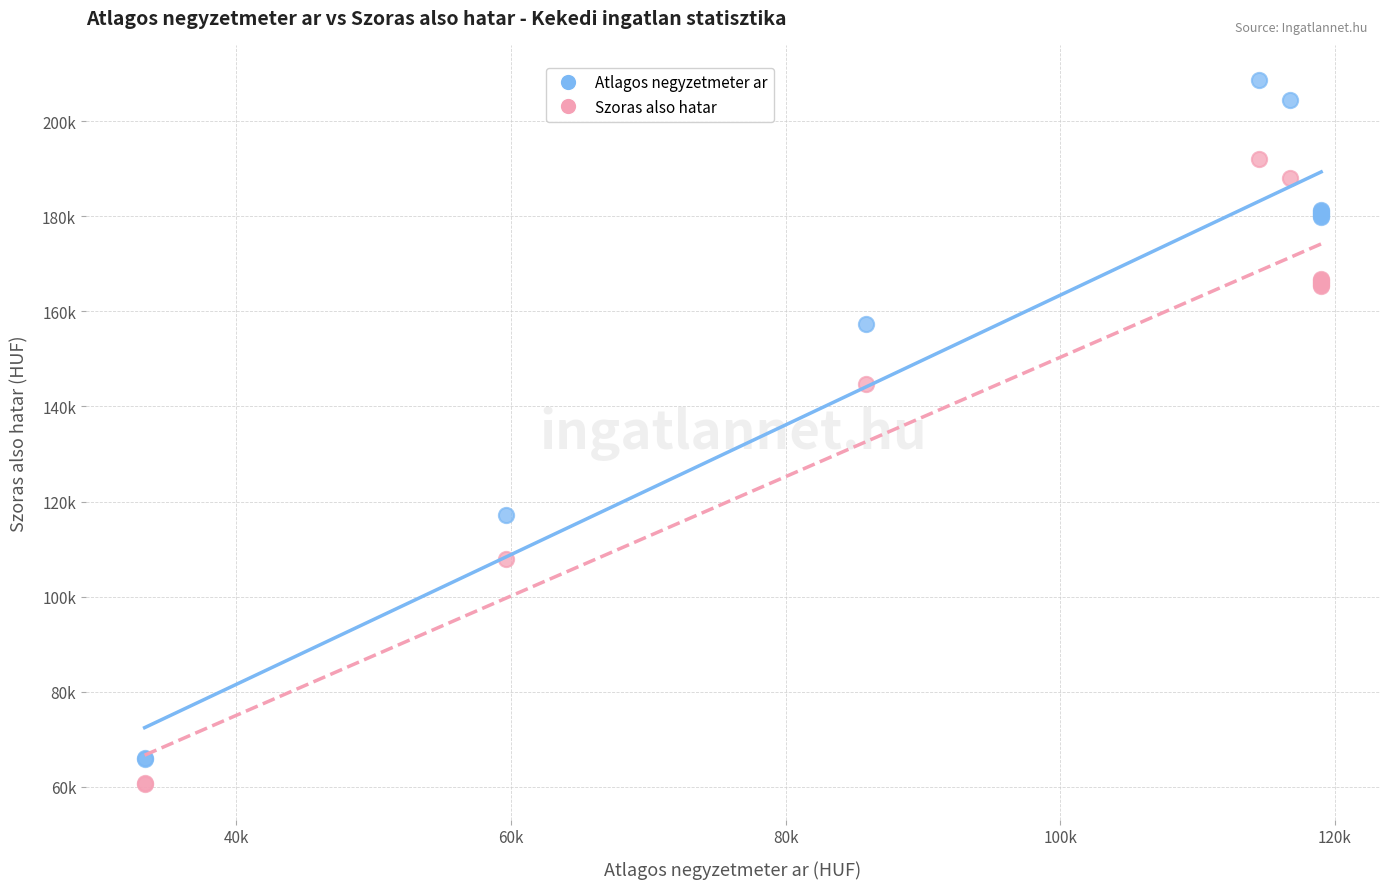

Which series contains the lowest Y value?

Szoras also hatar